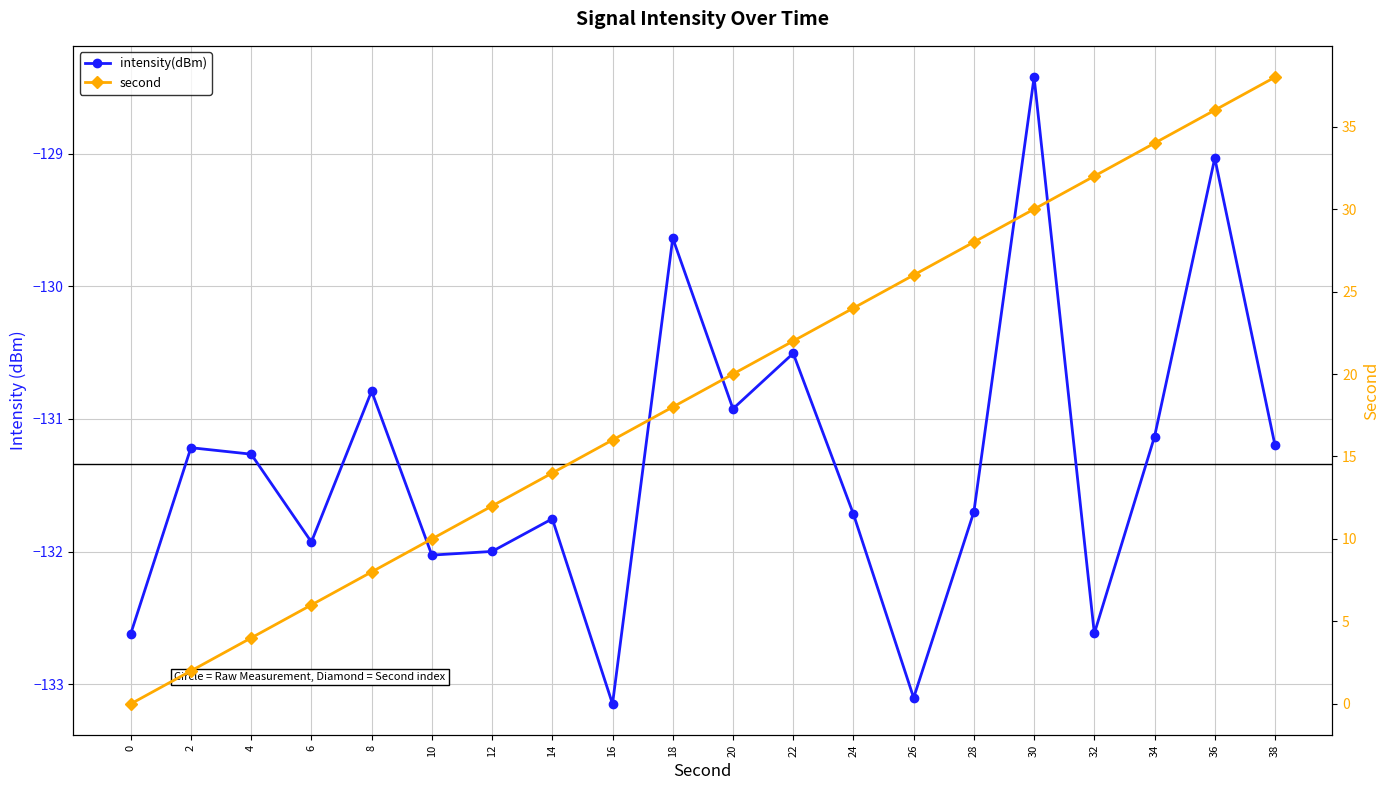

Which has a higher value, 30 or 20?

30